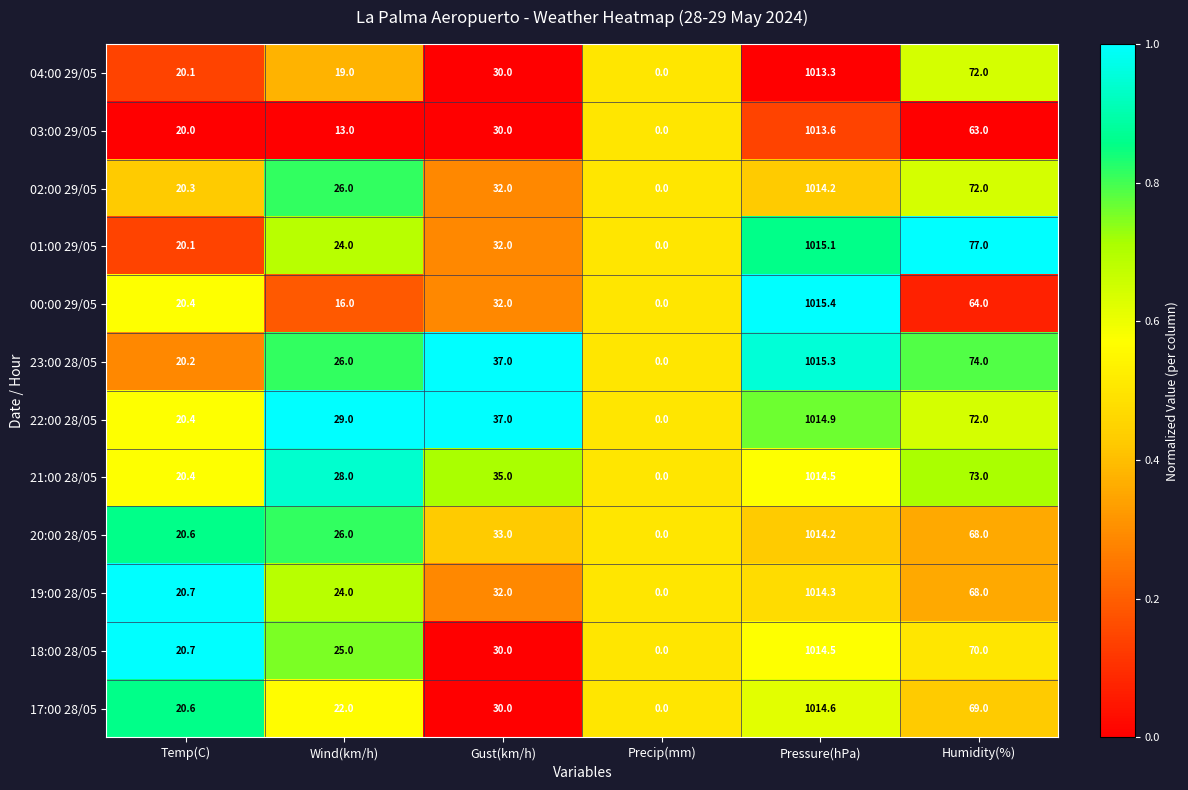

What is the greatest value displayed?

1015.4